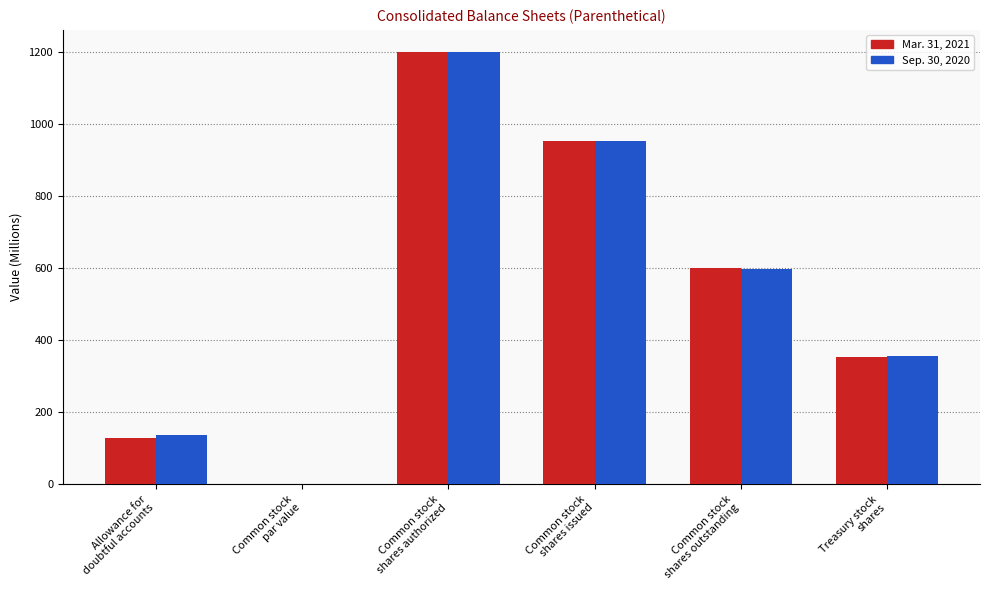

What are all the series names shown in the legend?

Mar. 31, 2021, Sep. 30, 2020